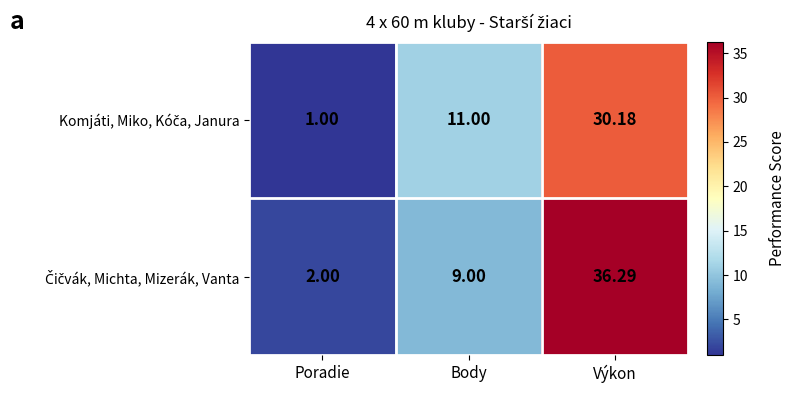

Which category has the lowest value across all series?

Poradie